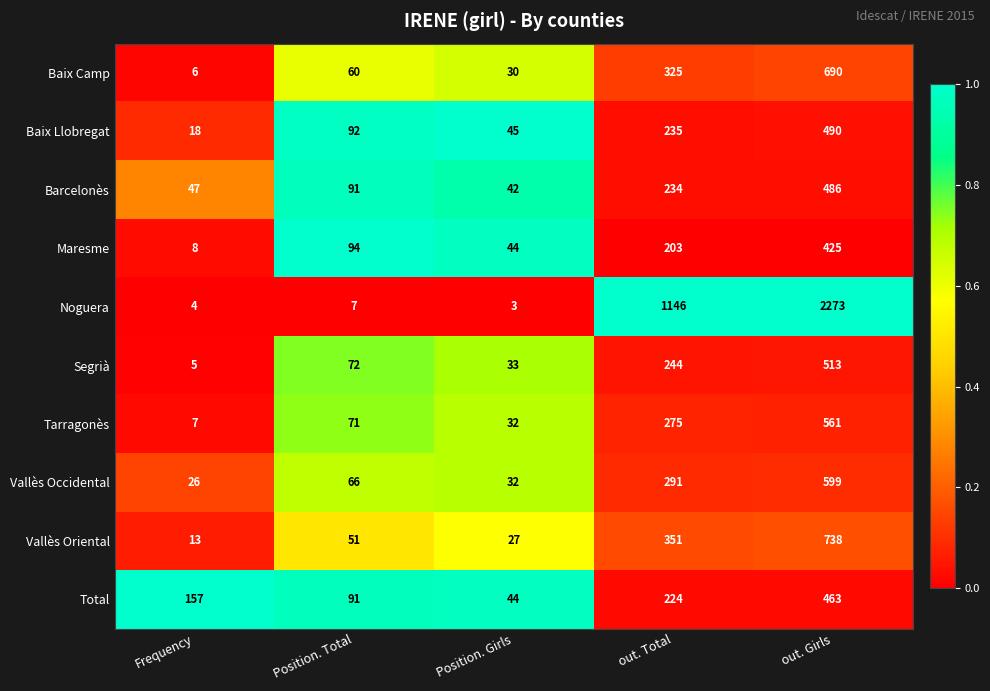

Which series has the widest spread of values?

Noguera